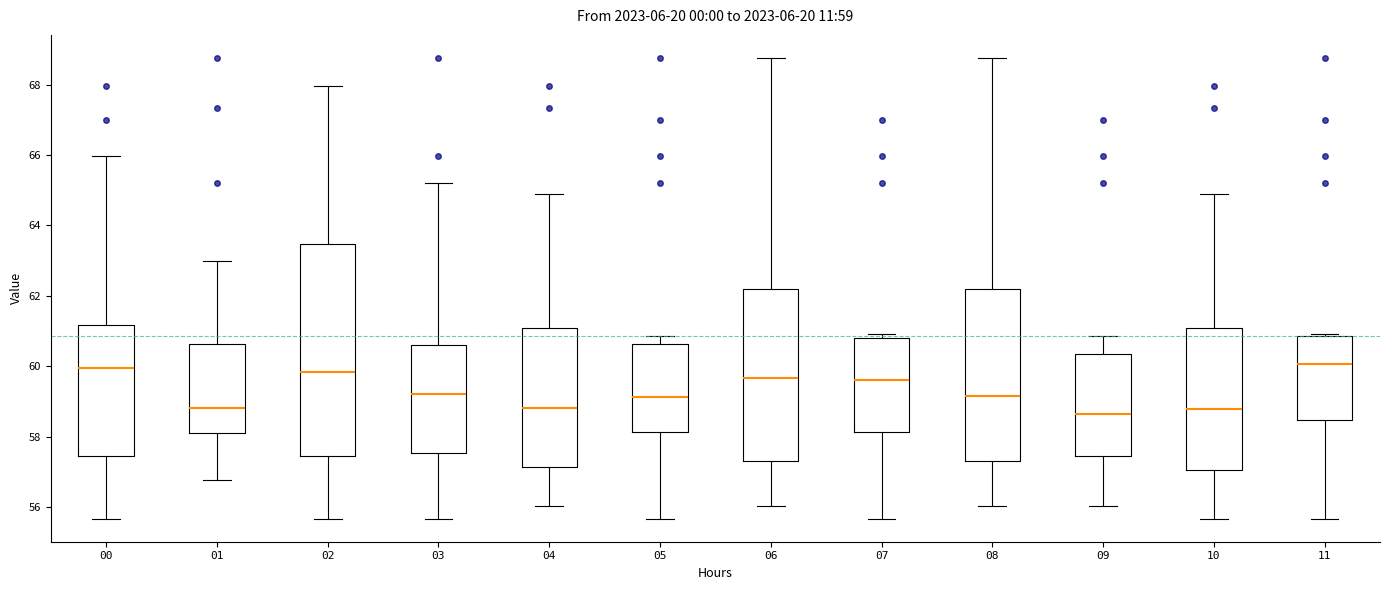

Which box is the tallest, from its lower edge to its upper edge?

02